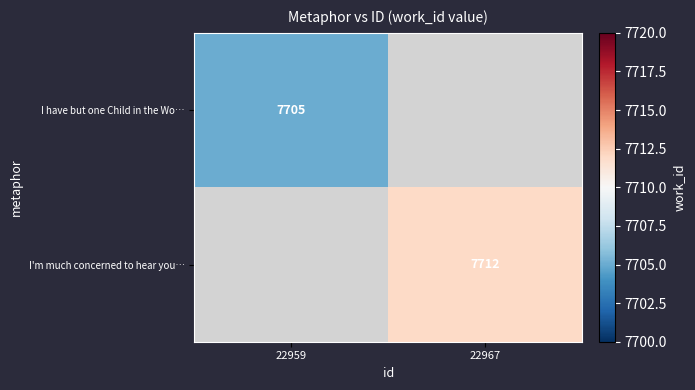

Is it true that I'm much concerned to hear you… equals 4678 at 22967?

False